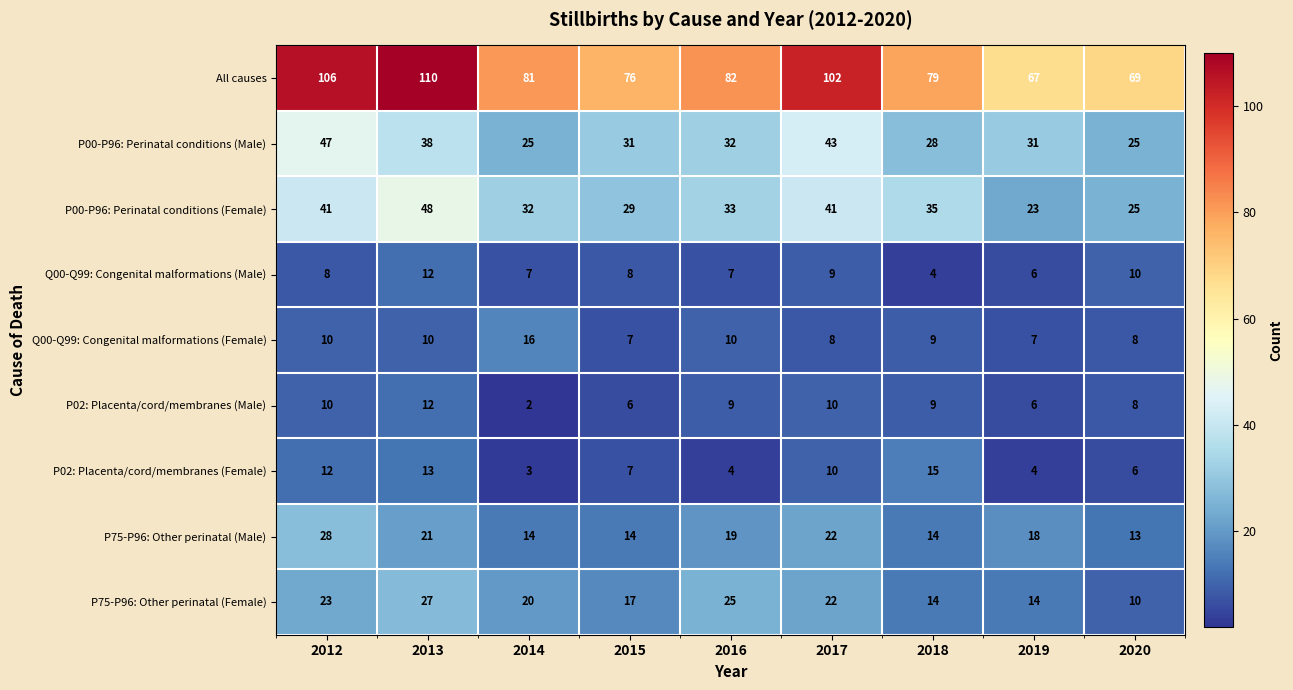

At how many categories does at least one series exceed 109?

1